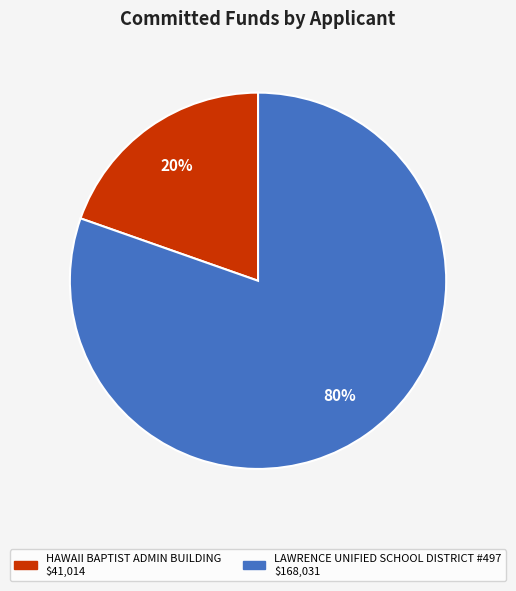

What percentage is the HAWAII BAPTIST ADMIN BUILDING slice, to the nearest percent?

20%